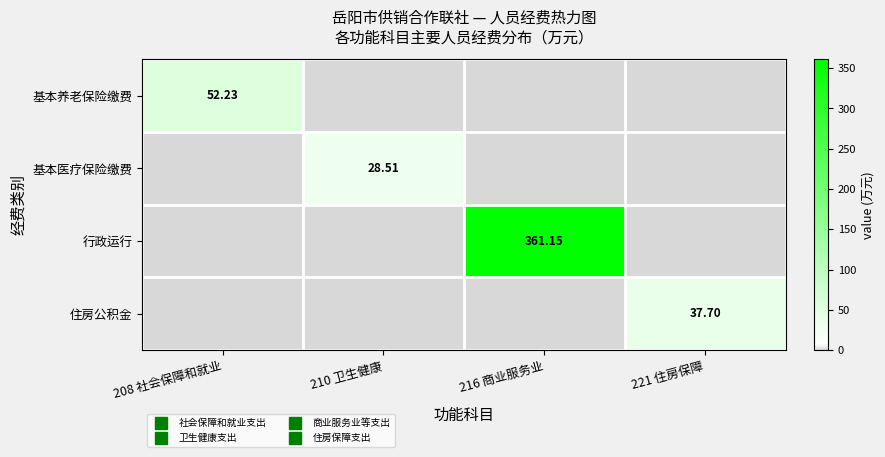

What is the spread (max minus min) of values at 208 社会保障和就业?

52.2